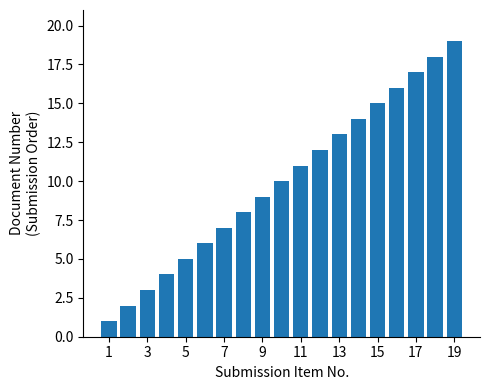

What is the maximum value shown in the chart?

19